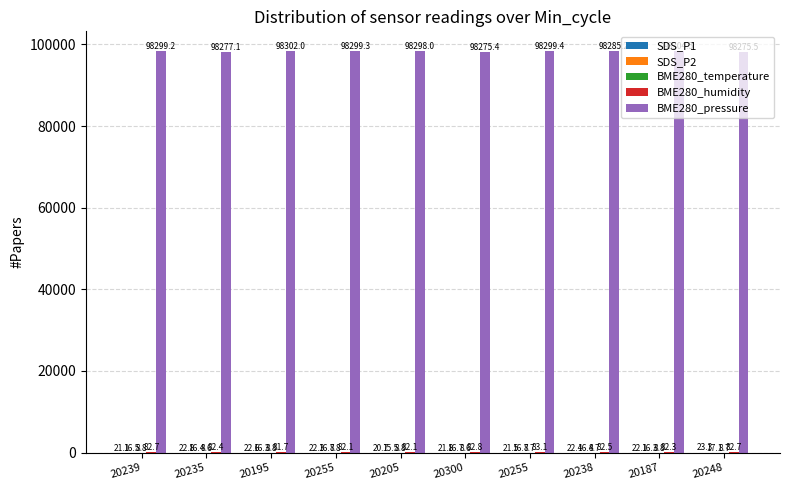

At which category is the sum across all series the highest?

20187